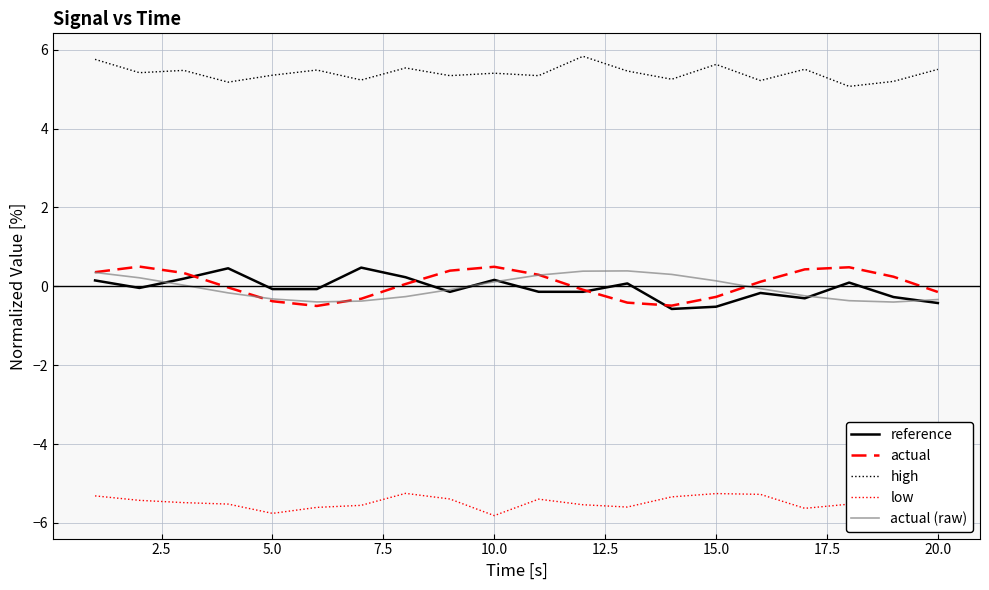

True or false: low and actual (raw) intersect in this chart.

False